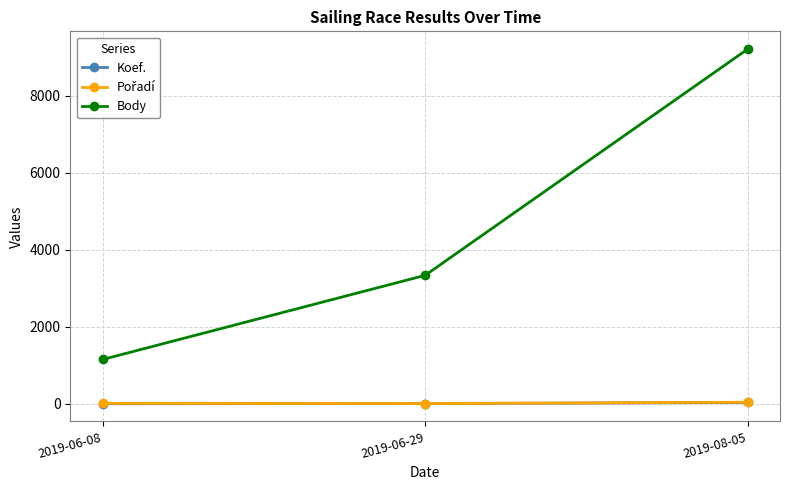

Where is Body nearest to the value 5182?

2019-06-29